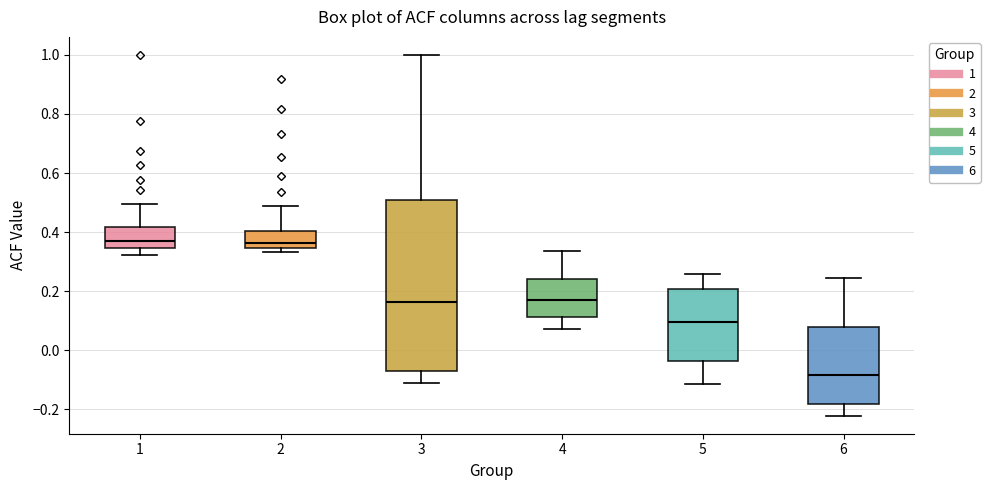

Reading left to right, transcribe this box plot: for each box, give where its median line is, the range the box spans, and where its two whiskers end, as read against the y-axis. The values are not printed on the chart, so give them approximately, as read against the axis.

1: median 0.38, box 0.34 to 0.42, whiskers 0.32 to 0.50
2: median 0.36, box 0.34 to 0.40, whiskers 0.34 (just below the box's lower edge) to 0.48
3: median 0.16, box -0.06 to 0.50, whiskers -0.10 to 1.00
4: median 0.18, box 0.12 to 0.24, whiskers 0.08 to 0.34
5: median 0.10, box -0.04 to 0.20, whiskers -0.12 to 0.26
6: median -0.08, box -0.18 to 0.08, whiskers -0.22 to 0.24